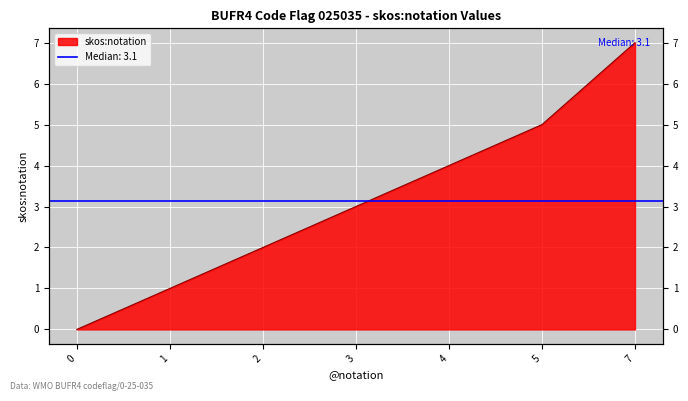

How many lines are shown in the chart?

1